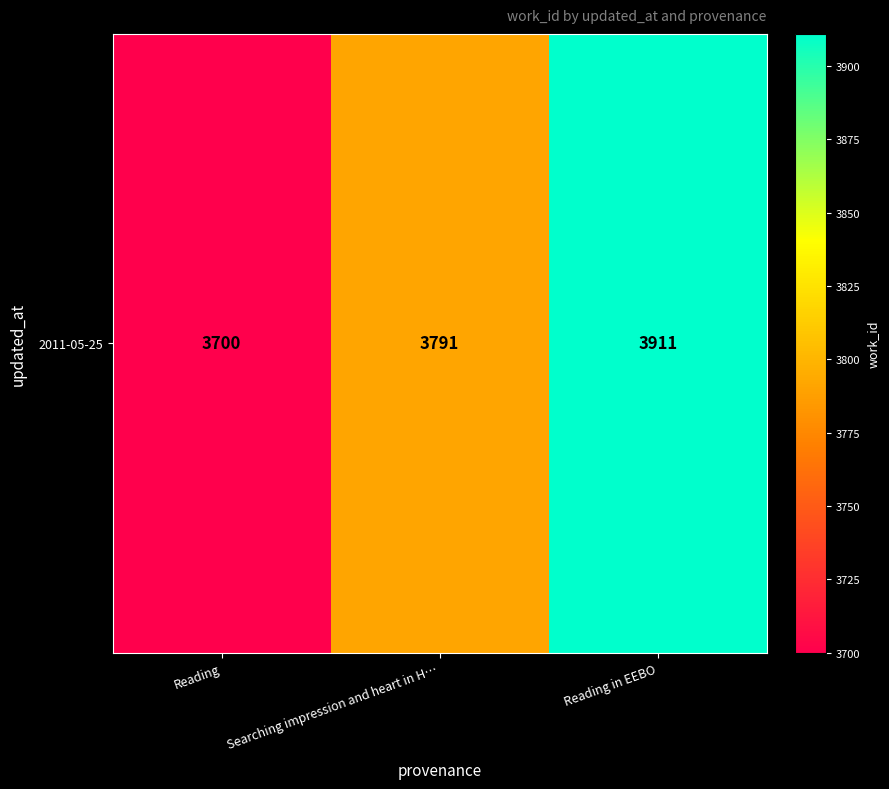

At which label does the data first exceed 3791?

Reading in EEBO